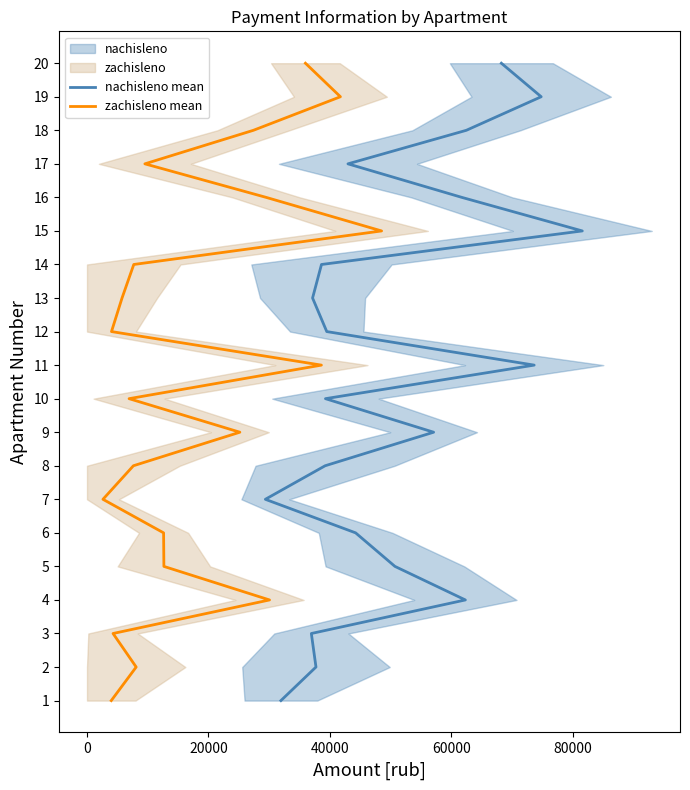

True or false: nachisleno mean and zachisleno mean cross at least once.

False